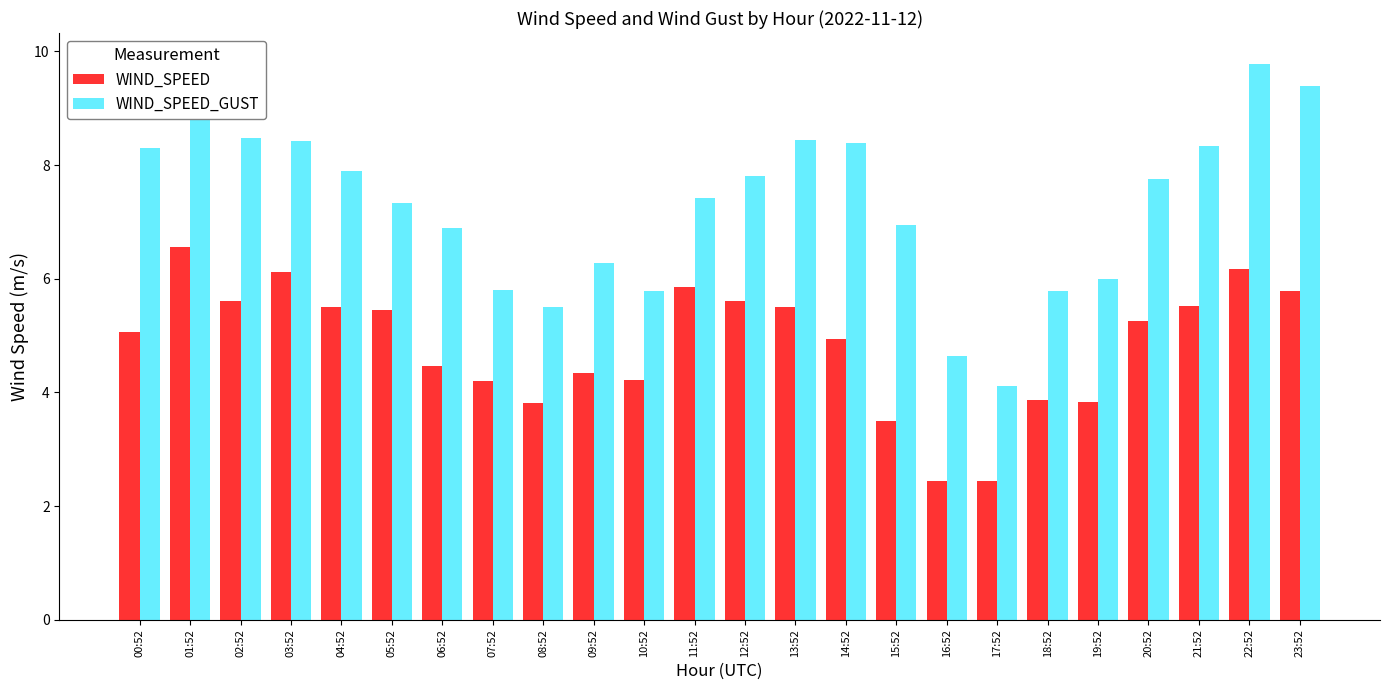

What is the total value across all series at 12:52?

13.4